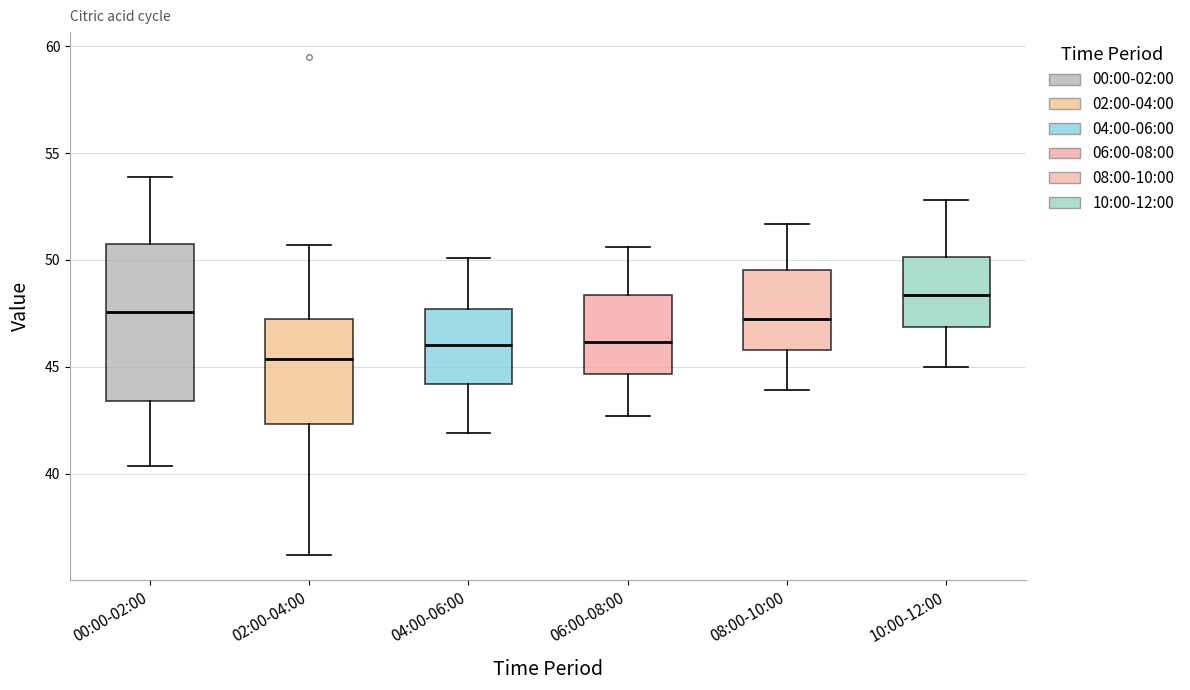

Where does the median line of the box for 00:00-02:00 sit on the y-axis? The values are not printed on the chart, so give them approximately, as read against the axis.

47.5